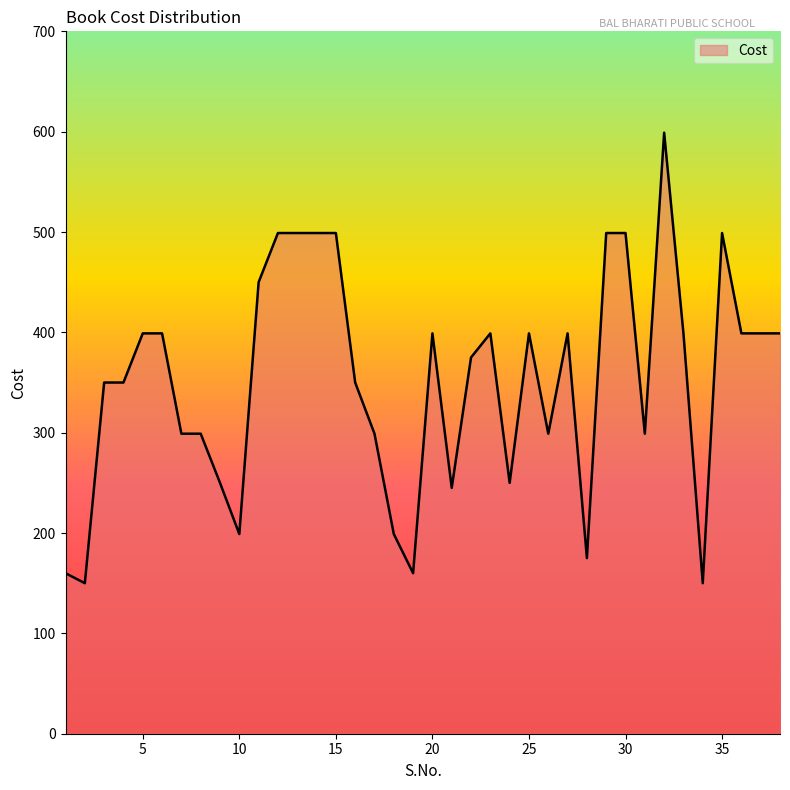

True or false: there are more than 1 points higher than both neighbors.

True